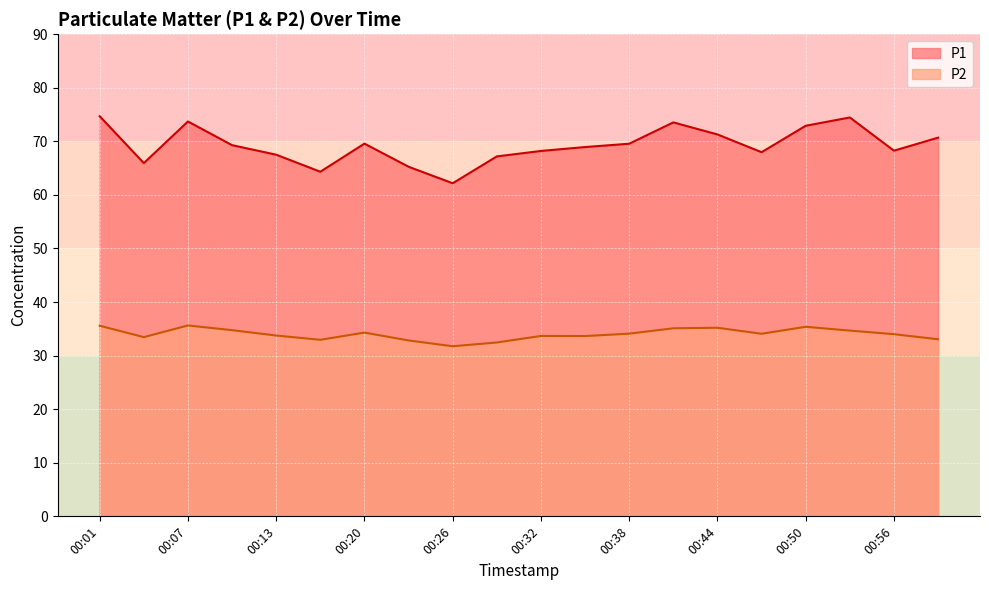

What is the approximate value of P2 at 00:29?

32.5